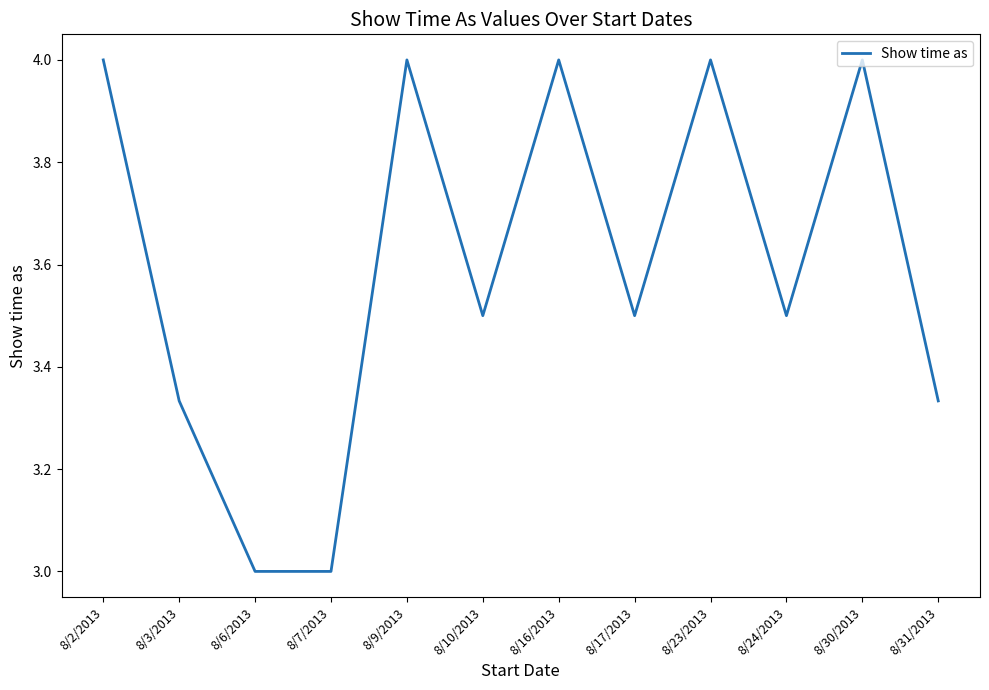

Between 8/23/2013 and 8/6/2013, which is larger?

8/23/2013